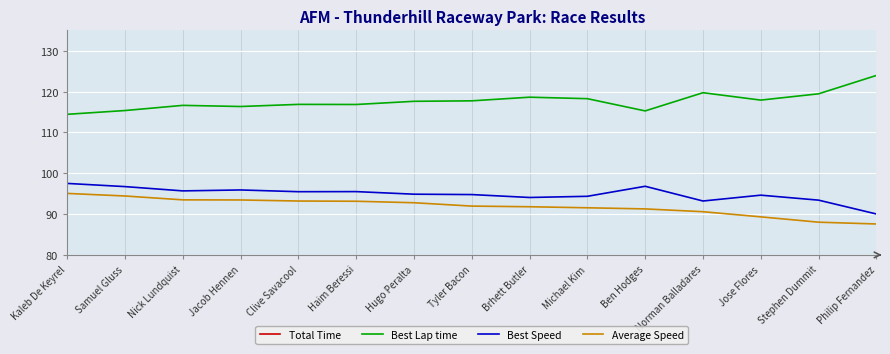

Is it true that Average Speed equals 33.1 at Hugo Peralta?

False